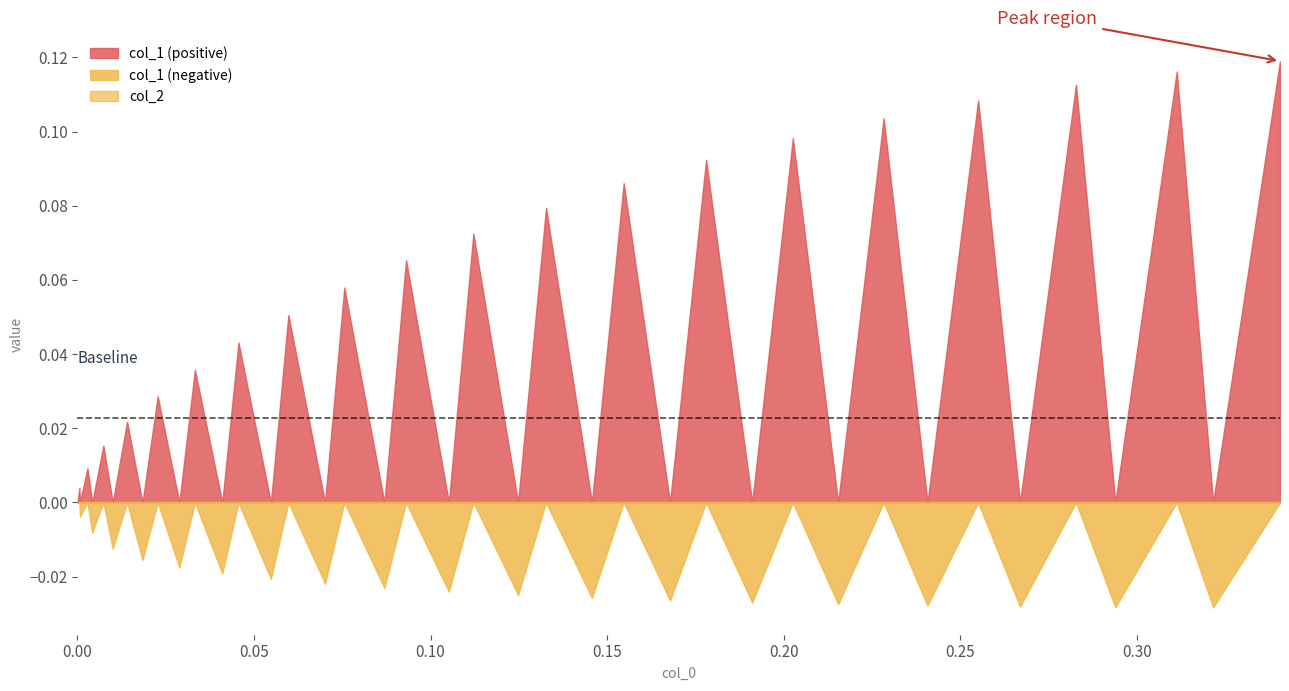

In col_1, how many points are higher than both neighbors (excluding endpoints)?

19